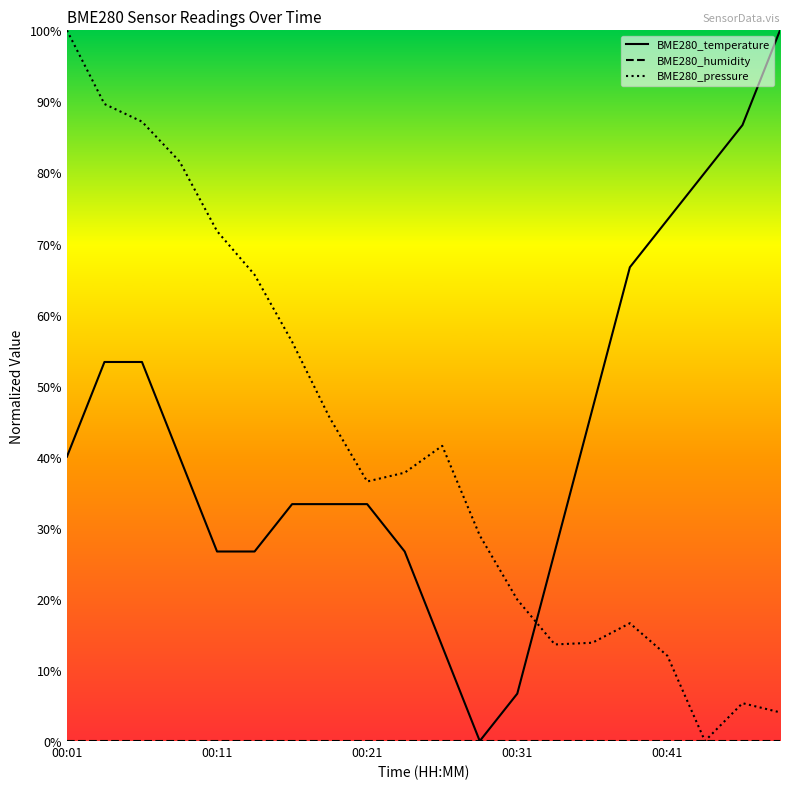

What value does the BME280_temperature series have at 18?

86.7